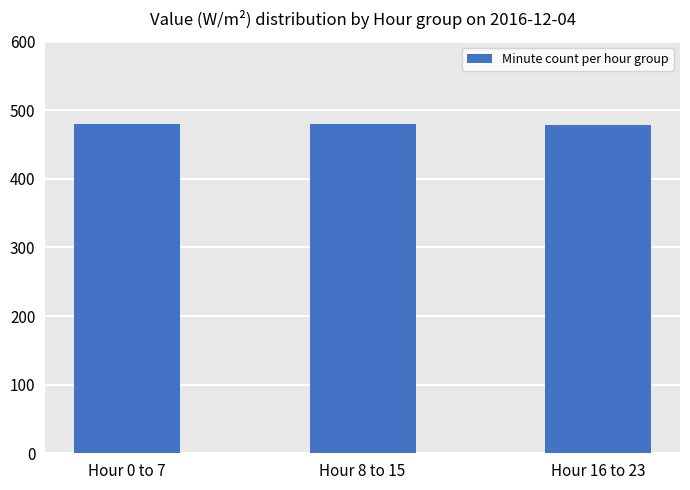

What is the smallest value displayed?

478